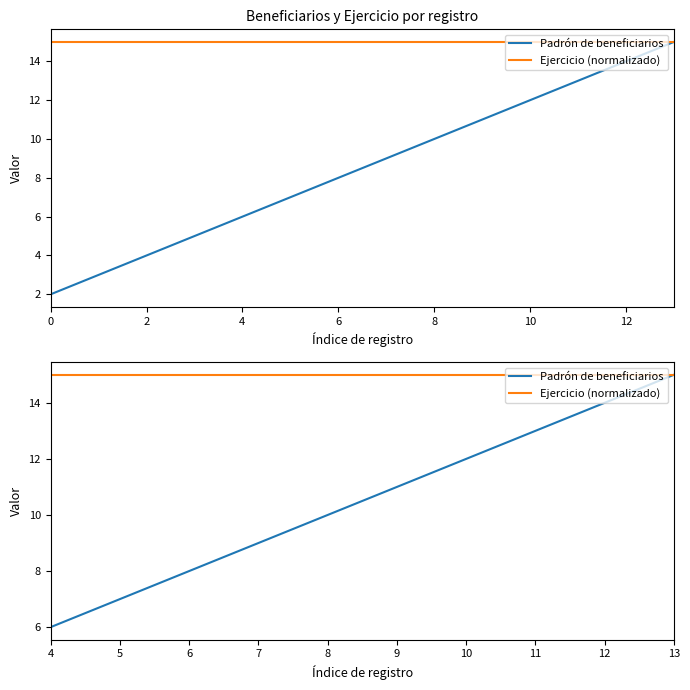

What is the difference between the maximum and minimum values in the Padrón de beneficiarios series?

9